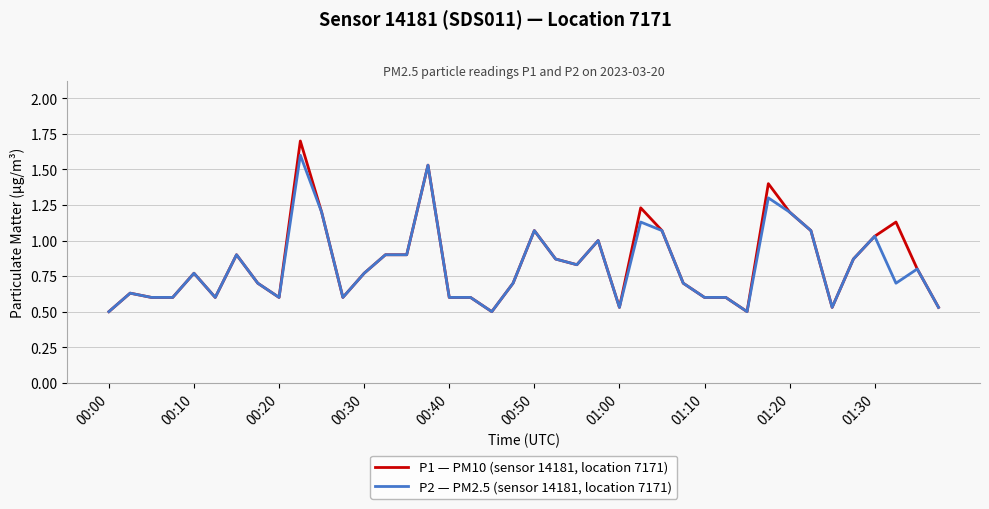

Rank the series by their average value, from lowest to highest.

P2 — PM2.5 (sensor 14181, location 7171), P1 — PM10 (sensor 14181, location 7171)